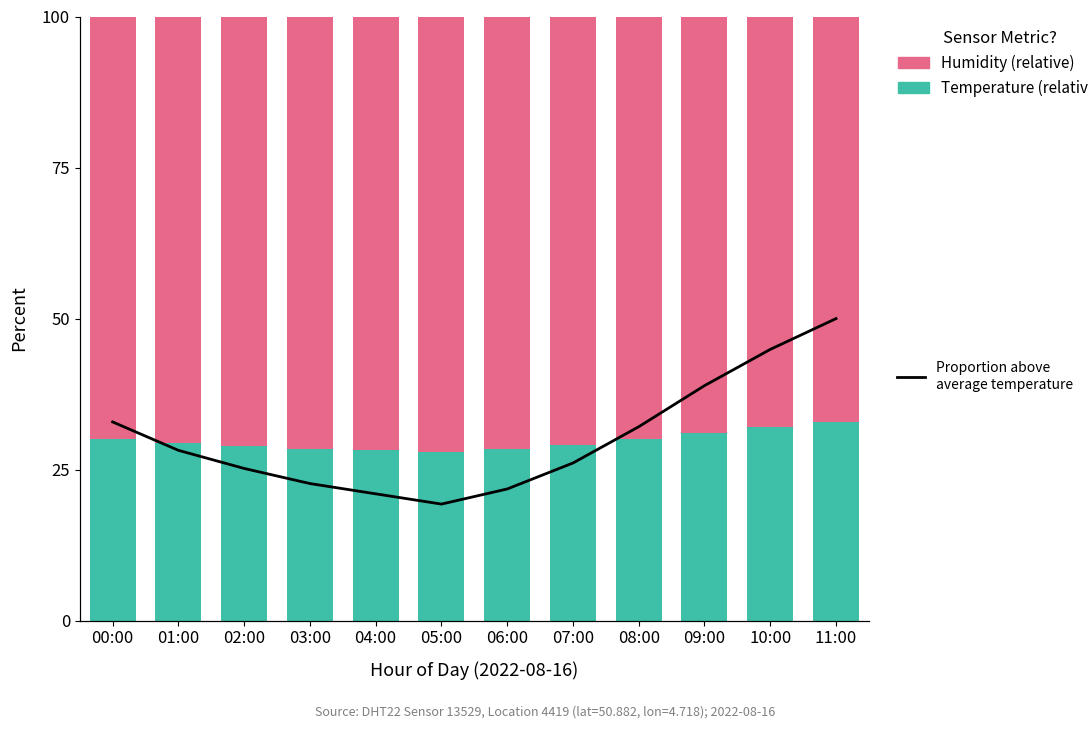

Reading left to right, list all the values displayed in this chart.

Temperature (scaled): 30.1	29.4	28.9	28.5	28.2	28.0	28.4	29.0	30.0	31.1	32.0	32.9
Humidity (scaled): 69.9	70.6	71.1	71.5	71.8	72.0	71.6	71.0	70.0	68.9	68.0	67.1
Proportion of readings above avg temp: 32.9	28.2	25.2	22.7	21.0	19.3	21.8	26.1	32.1	38.9	44.9	50.0